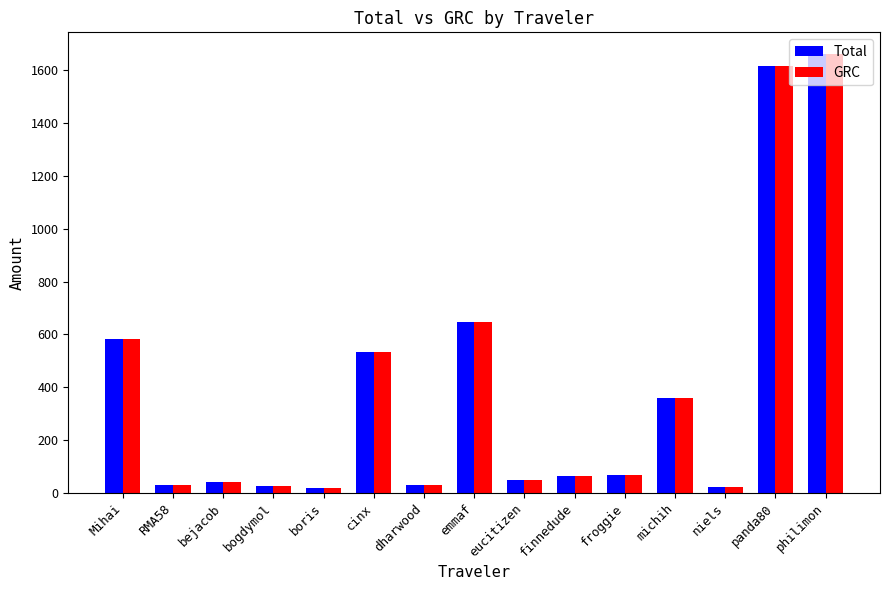

What is the difference between the maximum and second lowest values in the GRC series?

1639.2